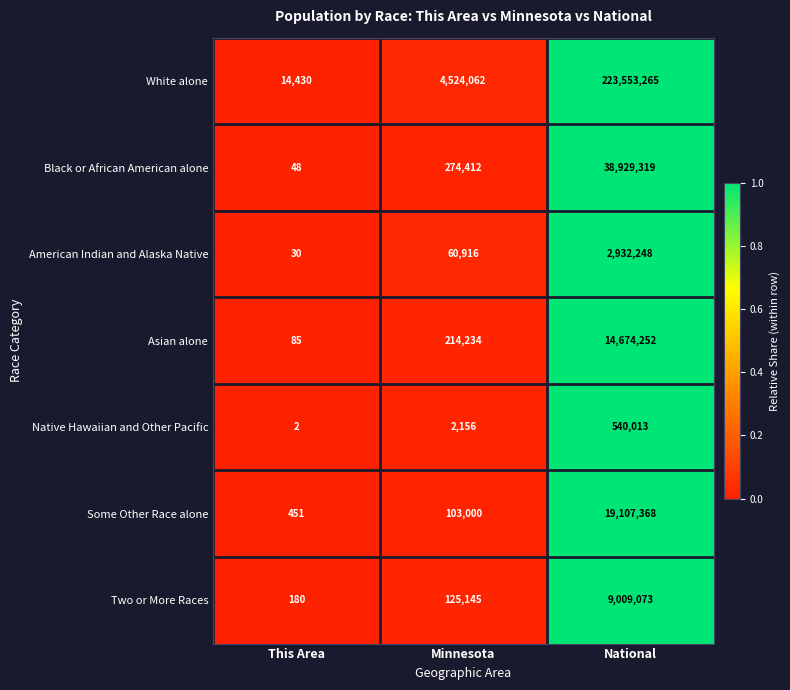

At which category is the sum across all series the highest?

National